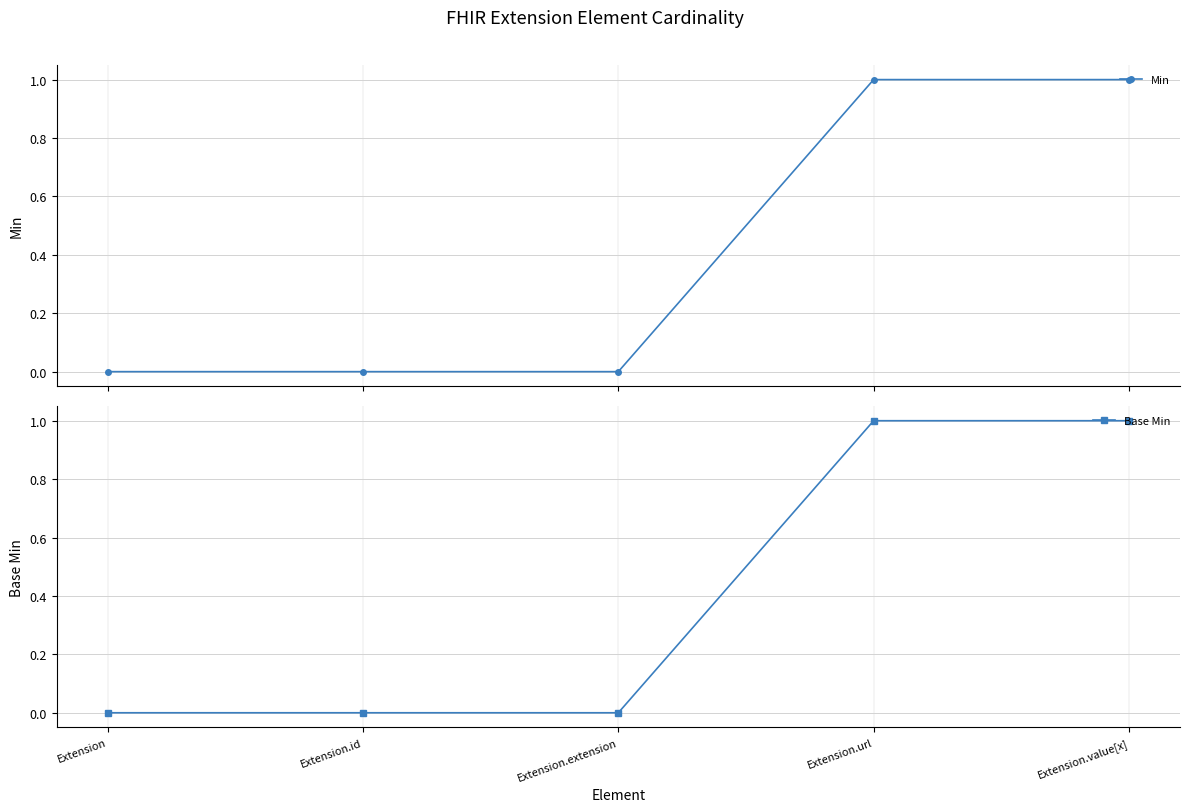

True or false: Min and Base Min intersect in this chart.

False